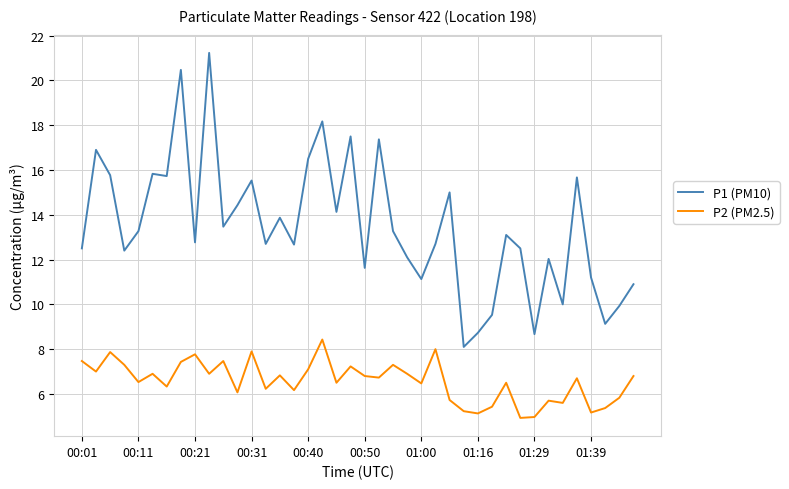

What is the difference between the maximum and minimum values in the P1 (PM10) series?

13.1